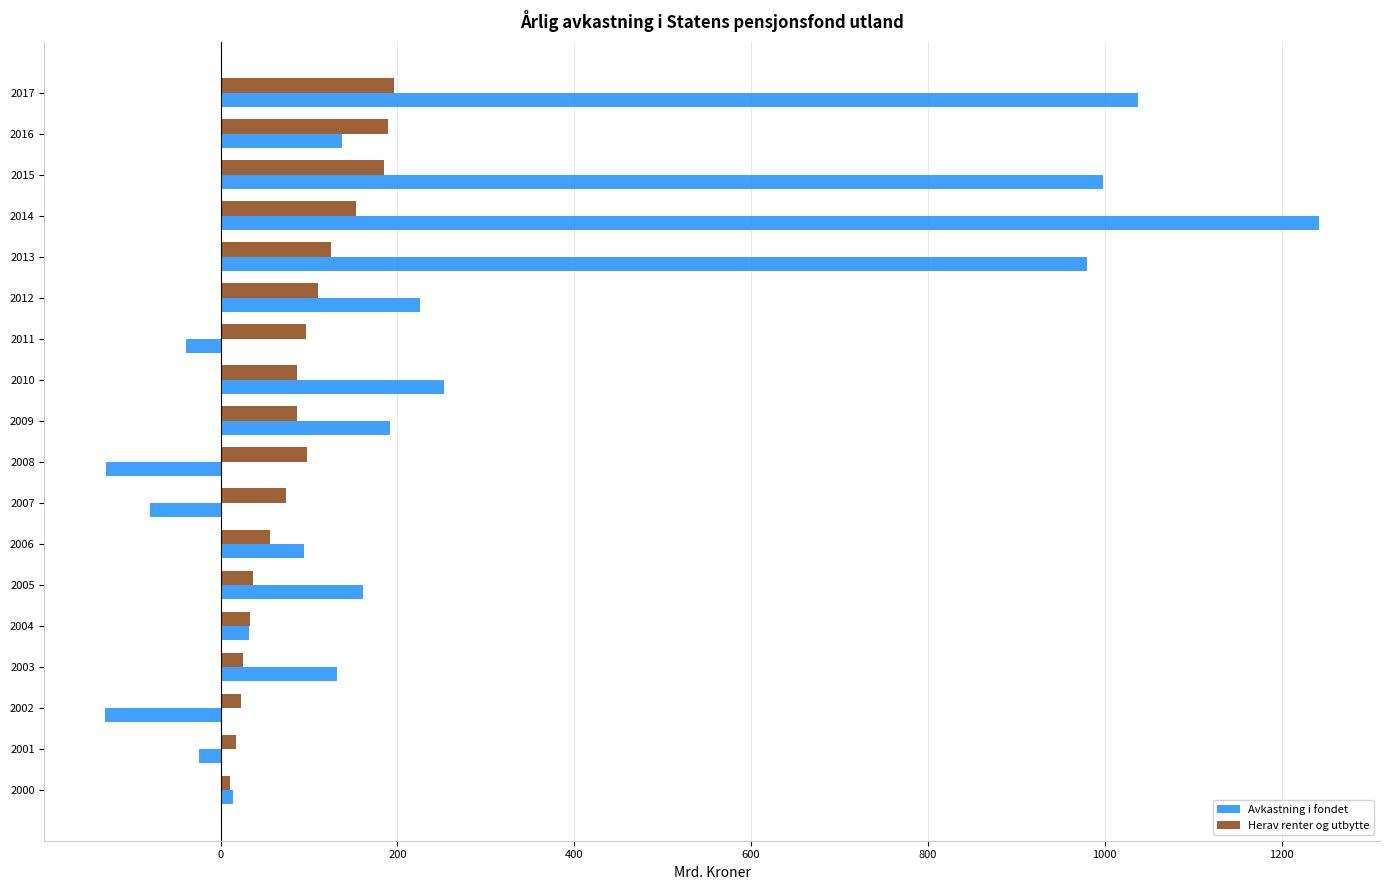

What is the average value of the Herav renter og utbytte series?

89.0